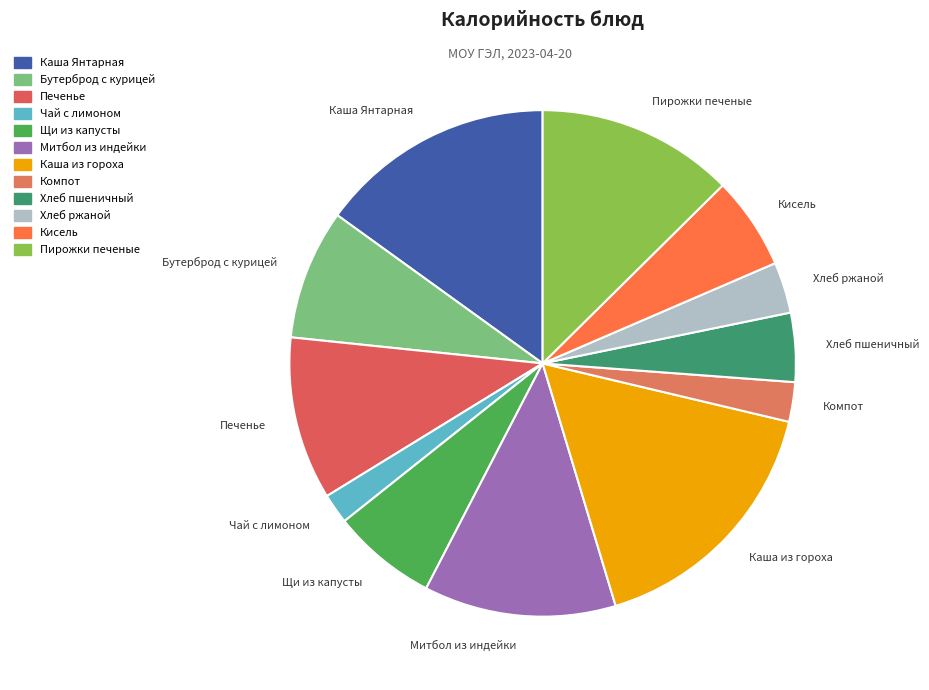

Count the number of slices in the pie.

12